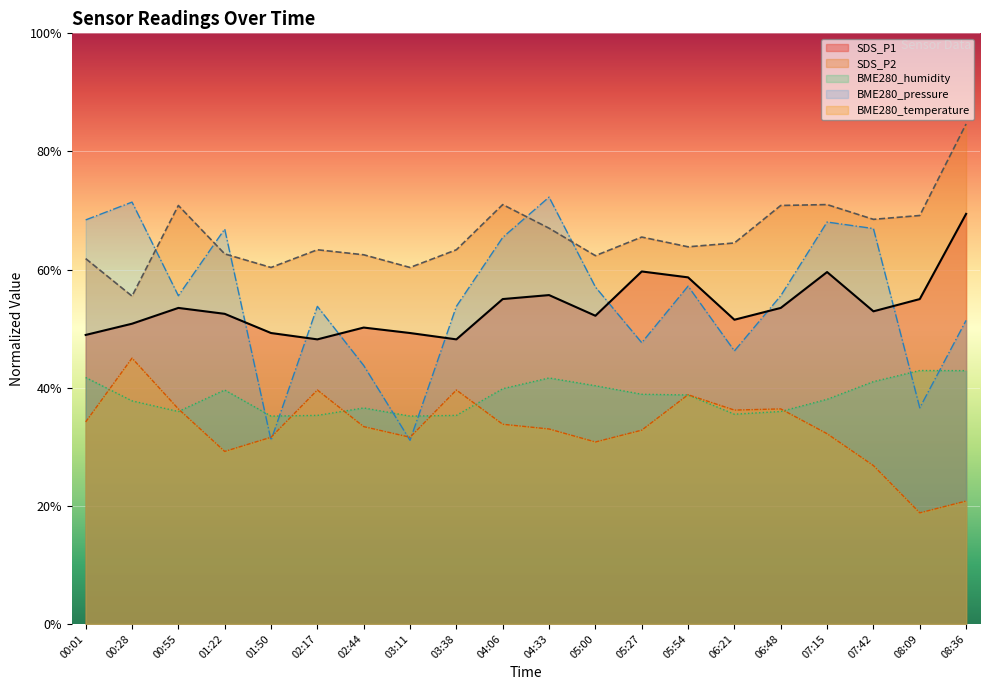

Which category has the highest value in the BME280_temperature series?

00:28